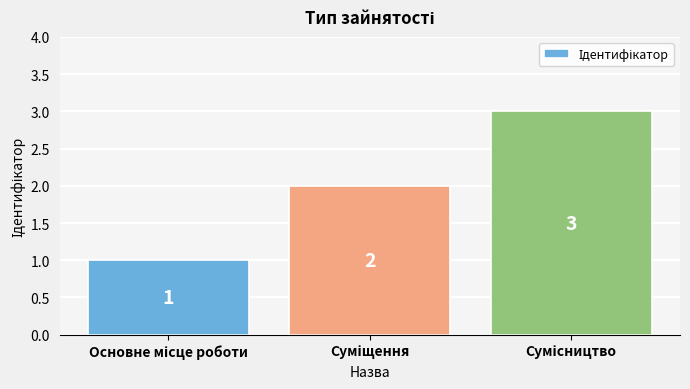

What is the value of the 3rd bar from the left?

3